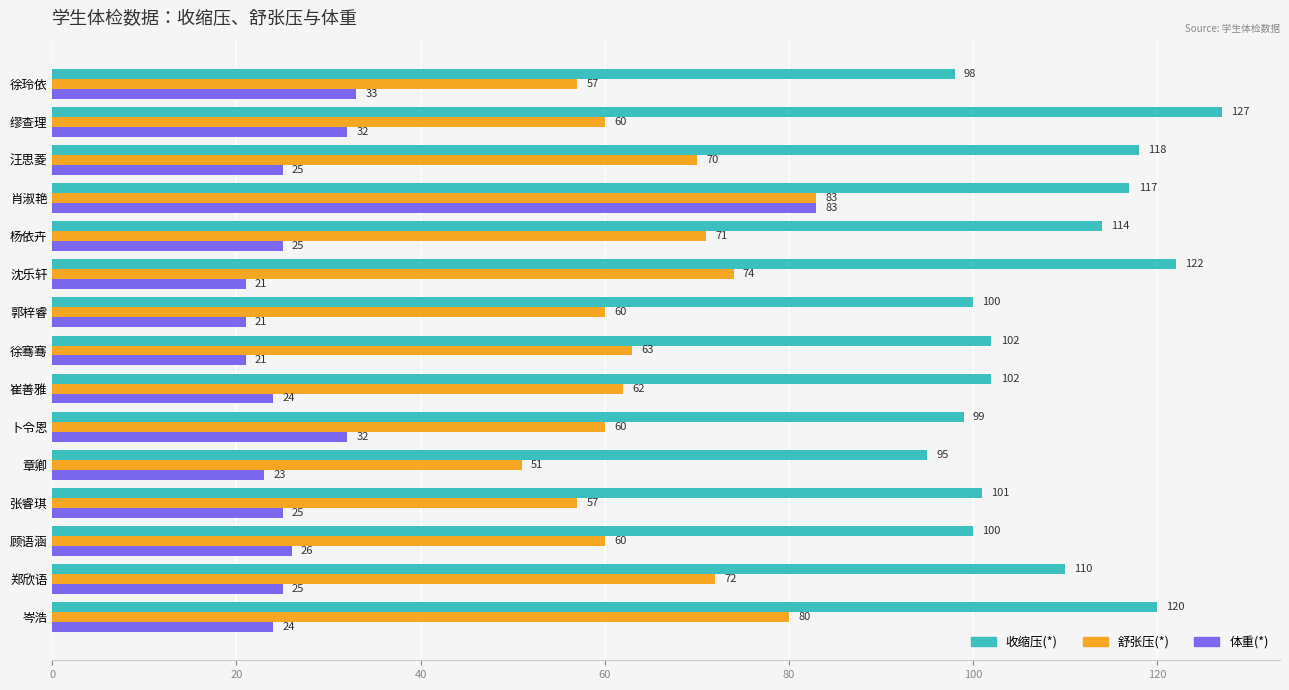

What is the highest value of the 舒张压(*) series?

83